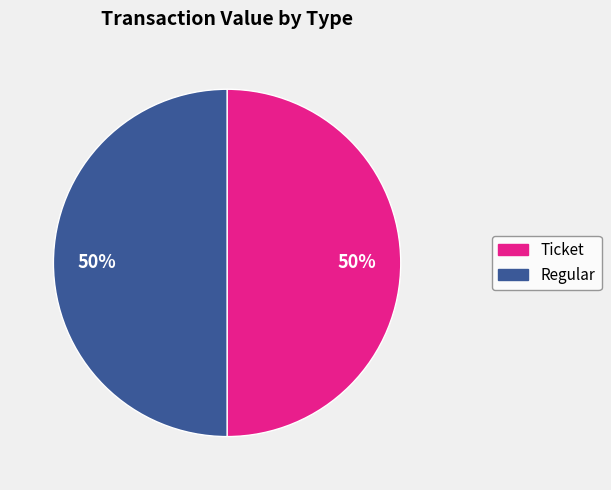

The Ticket slice represents 63% of the pie. True or false?

False